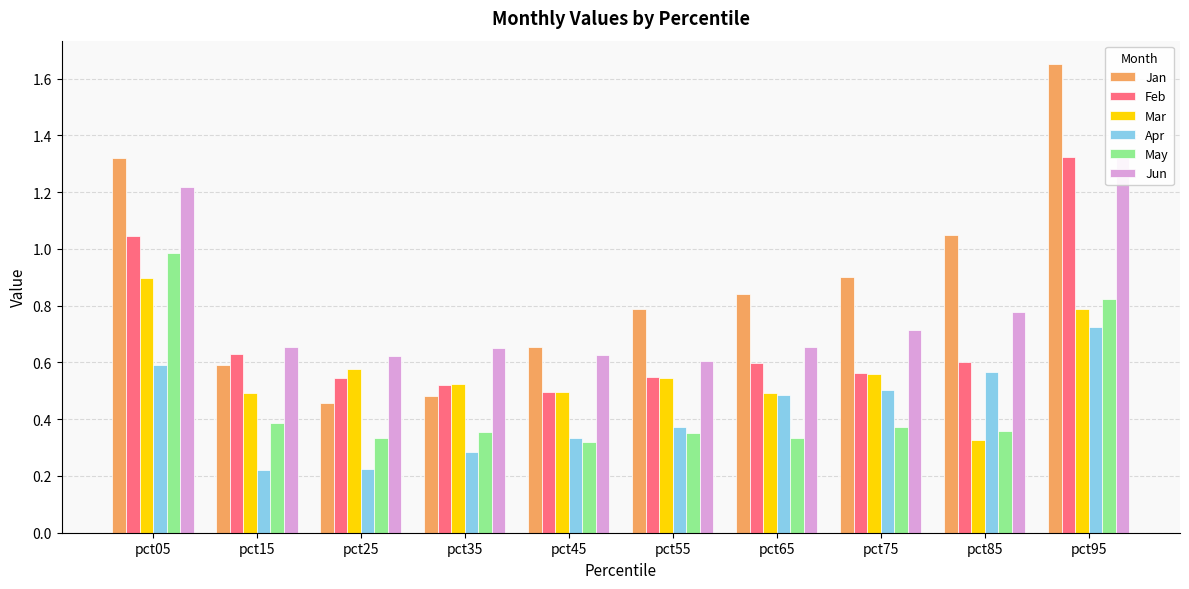

Are the bars horizontal?

No